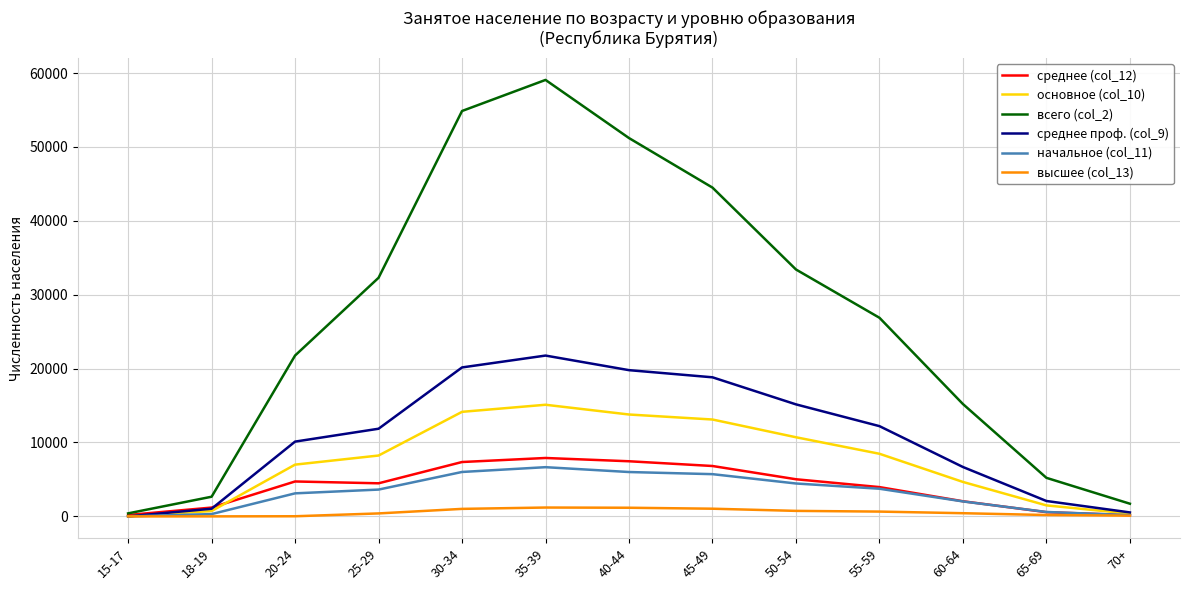

At which label does среднее проф. (col_9) reach its peak?

35-39